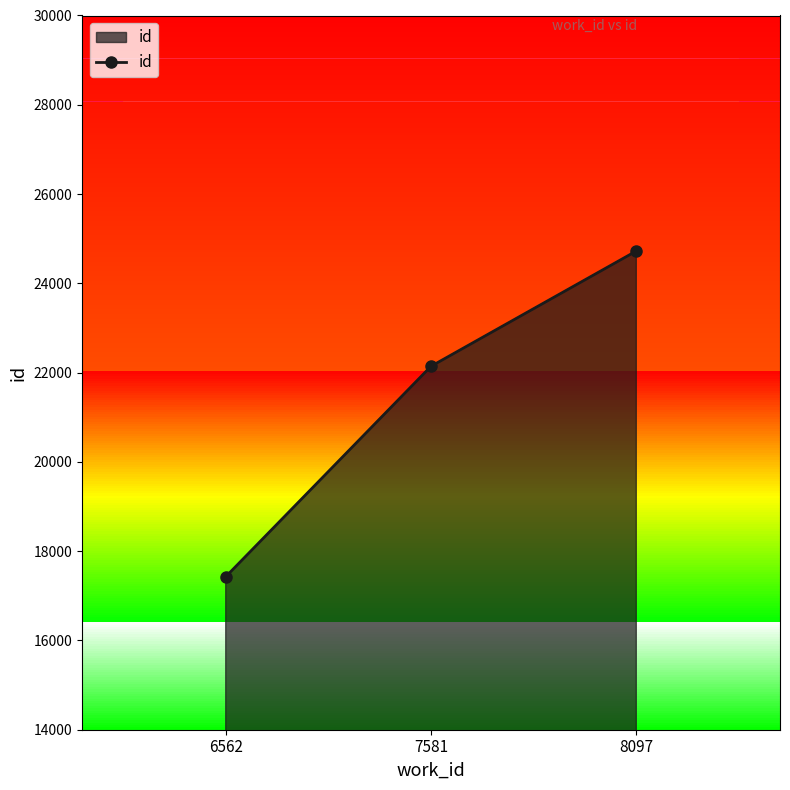

What is the ratio of the value at 6562 to the value at 8097?

0.7